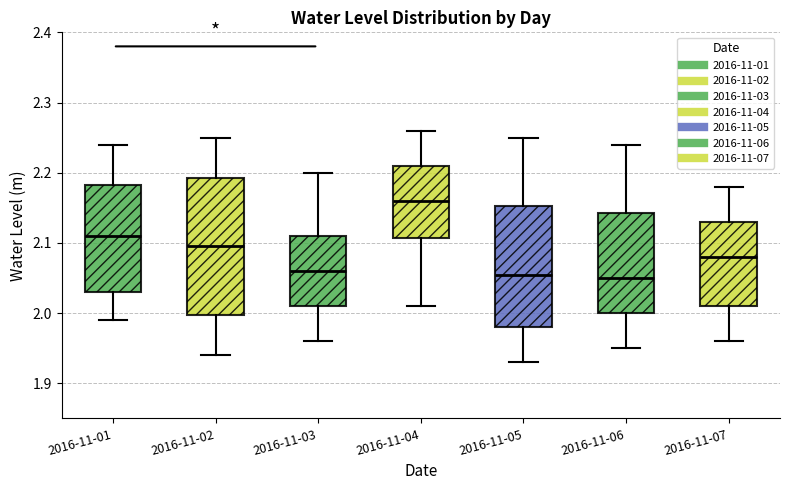

Reading left to right, read every box against the y-axis: the position of its median line, the range the box covers, and the ends of its whiskers. The values are not printed on the chart, so give them approximately, as read against the axis.

2016-11-01: median 2.11, box 2.03 to 2.18, whiskers 1.99 to 2.24
2016-11-02: median 2.10, box 2.00 to 2.19, whiskers 1.94 to 2.25
2016-11-03: median 2.06, box 2.01 to 2.11, whiskers 1.96 to 2.20
2016-11-04: median 2.16, box 2.11 to 2.21, whiskers 2.01 to 2.26
2016-11-05: median 2.06, box 1.98 to 2.15, whiskers 1.93 to 2.25
2016-11-06: median 2.05, box 2.00 to 2.14, whiskers 1.95 to 2.24
2016-11-07: median 2.08, box 2.01 to 2.13, whiskers 1.96 to 2.18